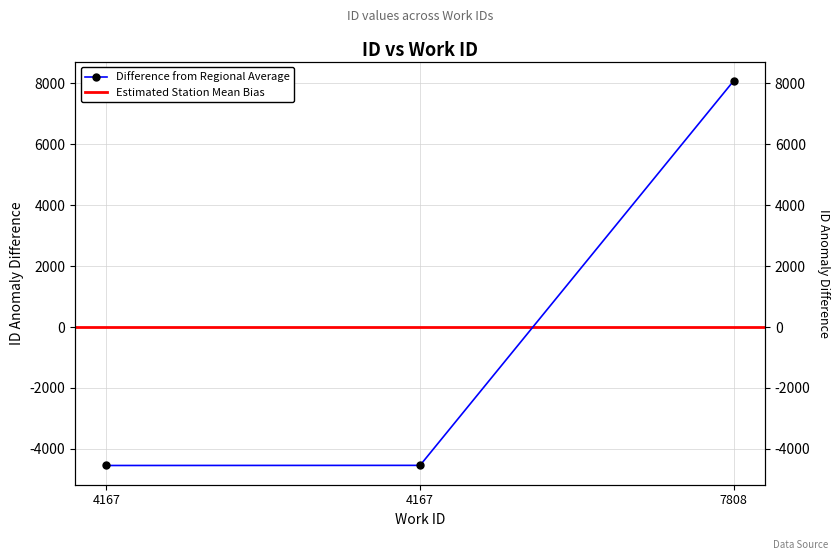

Does the chart have visible grid lines?

Yes